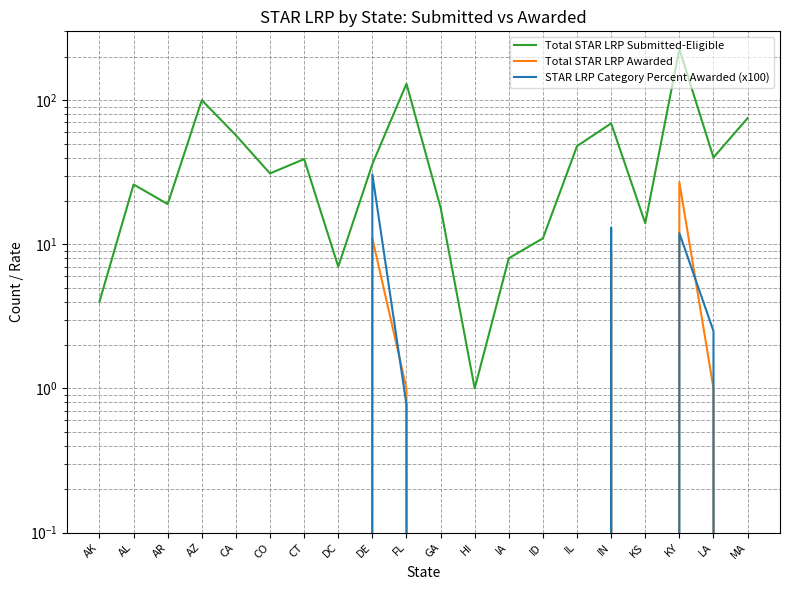

True or false: Total STAR LRP Submitted-Eligible has more than 1 points higher than both neighbors.

True